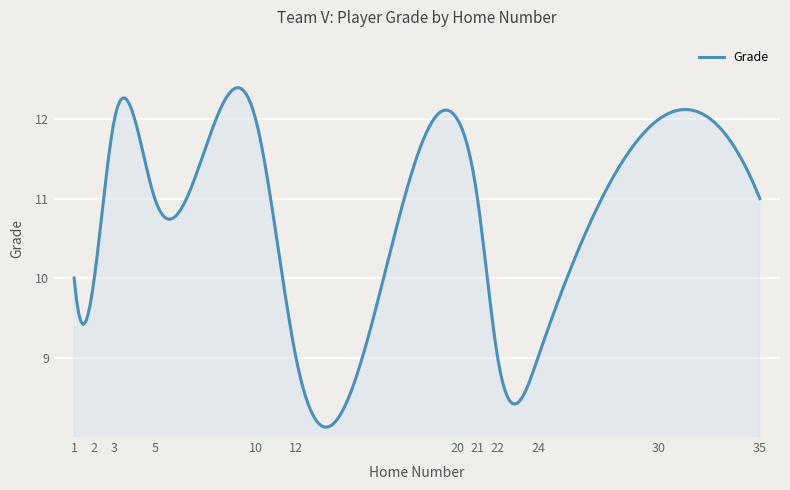

What is the maximum value shown in the chart?

12.4